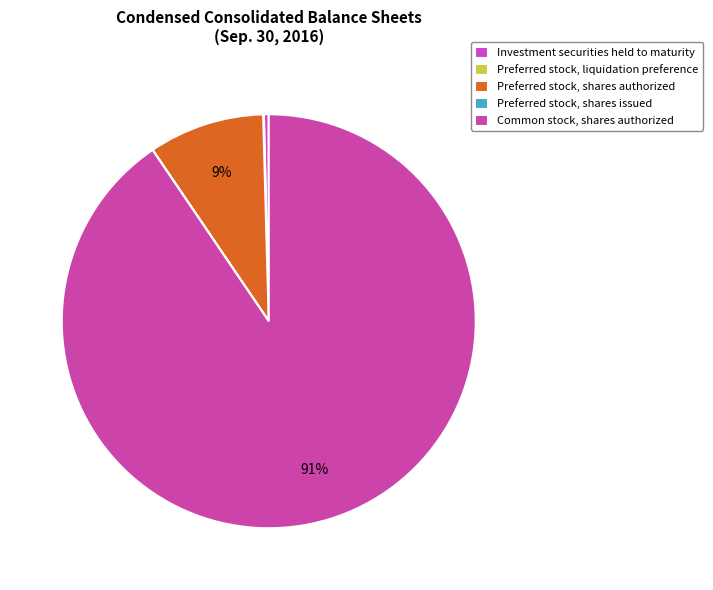

Is the sum of Investment securities held to maturity and Preferred stock, liquidation preference greater than half?

No